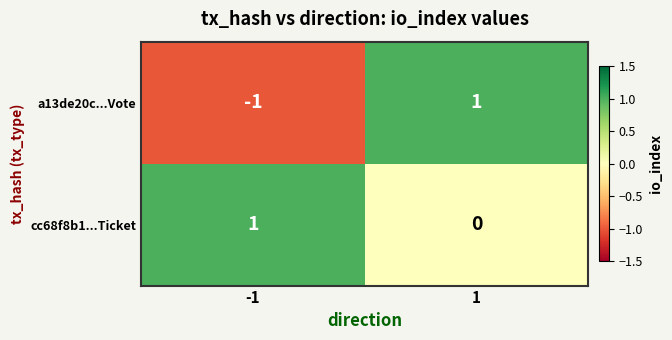

Reading left to right, transcribe all the data shown in this chart.

a13de20c...Vote: -1=-1	1=1
cc68f8b1...Ticket: -1=1	1=0